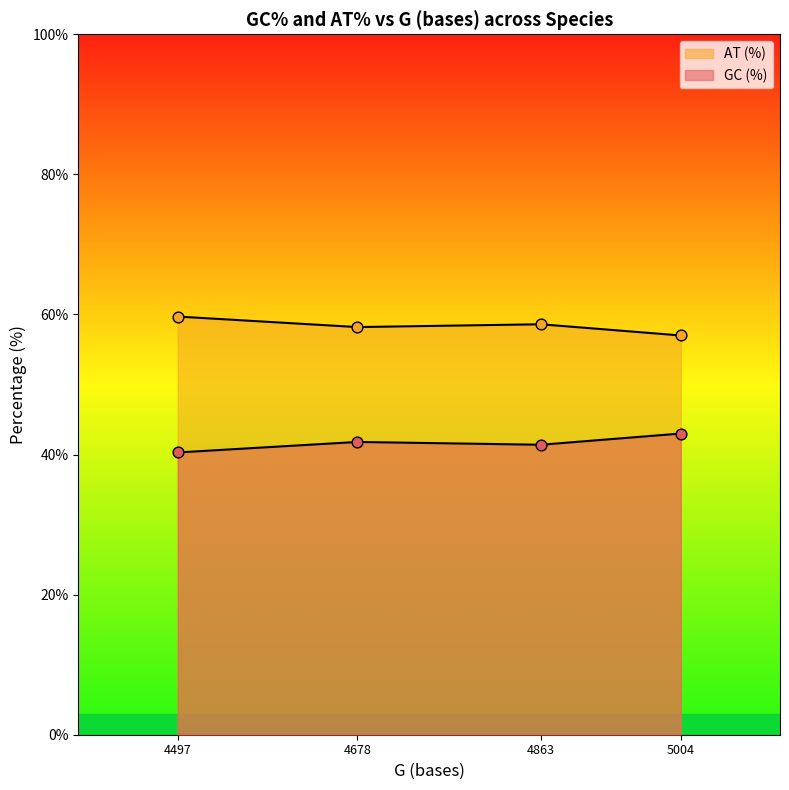

Which series reaches the minimum Y coordinate?

GC (%)